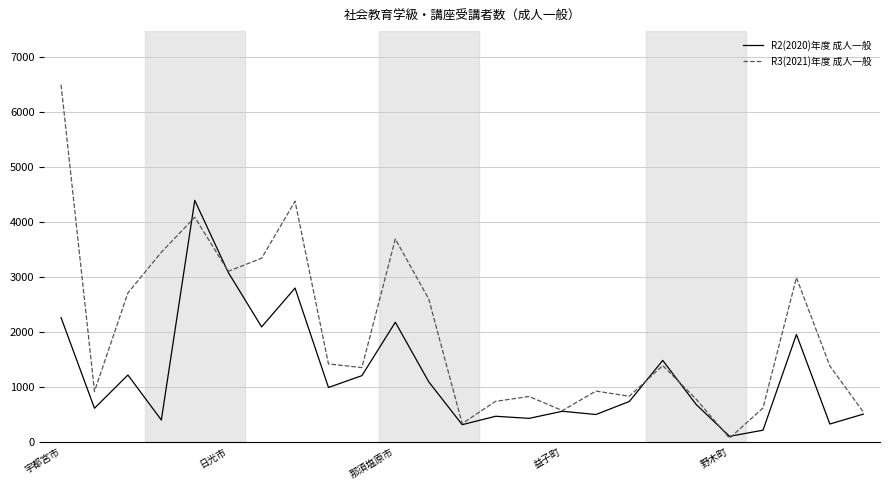

What is the maximum value shown in the chart?

6503